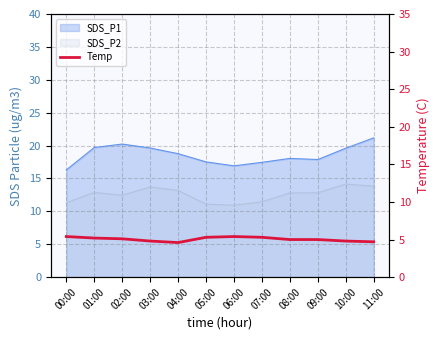

What is the smallest value displayed?

4.6